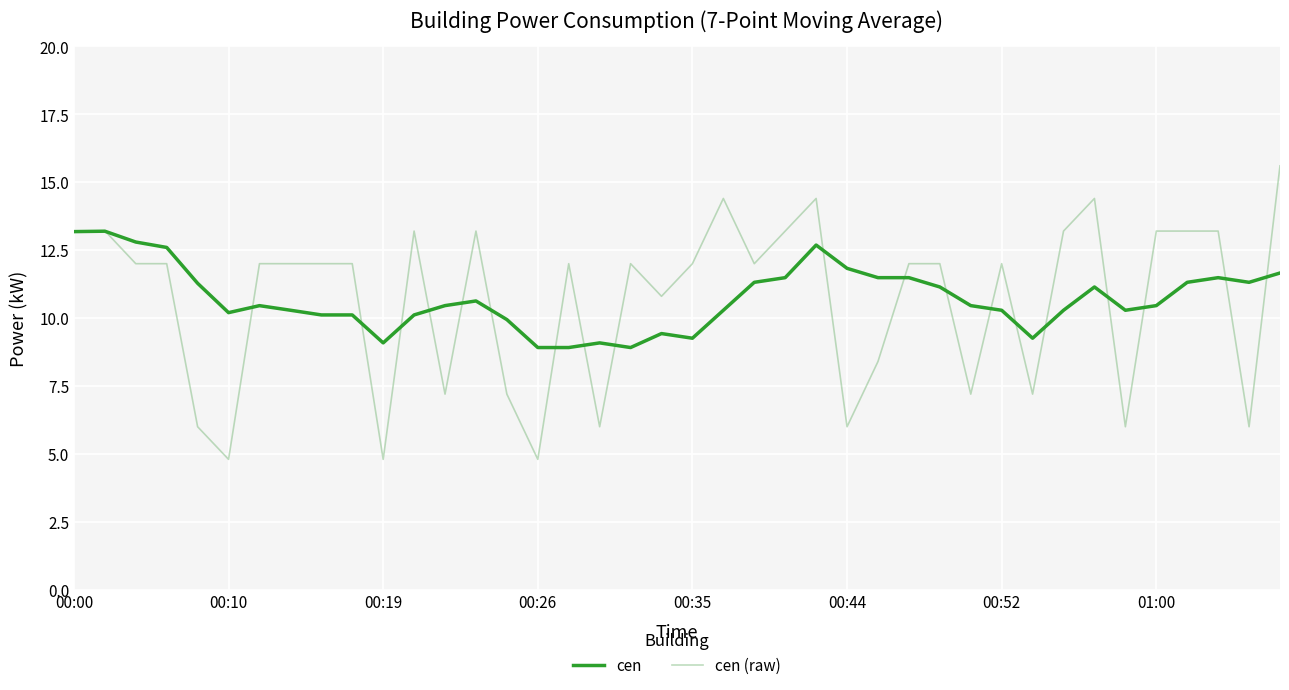

Reading left to right, what are all the values shown in this chart?

cen: 13.2	13.2	12.8	12.6	11.3	10.2	10.5	10.3	10.1	10.1	9.1	10.1	10.5	10.6	9.9	8.9	8.9	9.1	8.9	9.4	9.3	10.3	11.3	11.5	12.7	11.8	11.5	11.5	11.1	10.5	10.3	9.3	10.3	11.1	10.3	10.5	11.3	11.5	11.3	11.7
cen (raw): 13.2	13.2	12.0	12.0	6.0	4.8	12.0	12.0	12.0	12.0	4.8	13.2	7.2	13.2	7.2	4.8	12.0	6.0	12.0	10.8	12.0	14.4	12.0	13.2	14.4	6.0	8.4	12.0	12.0	7.2	12.0	7.2	13.2	14.4	6.0	13.2	13.2	13.2	6.0	15.6